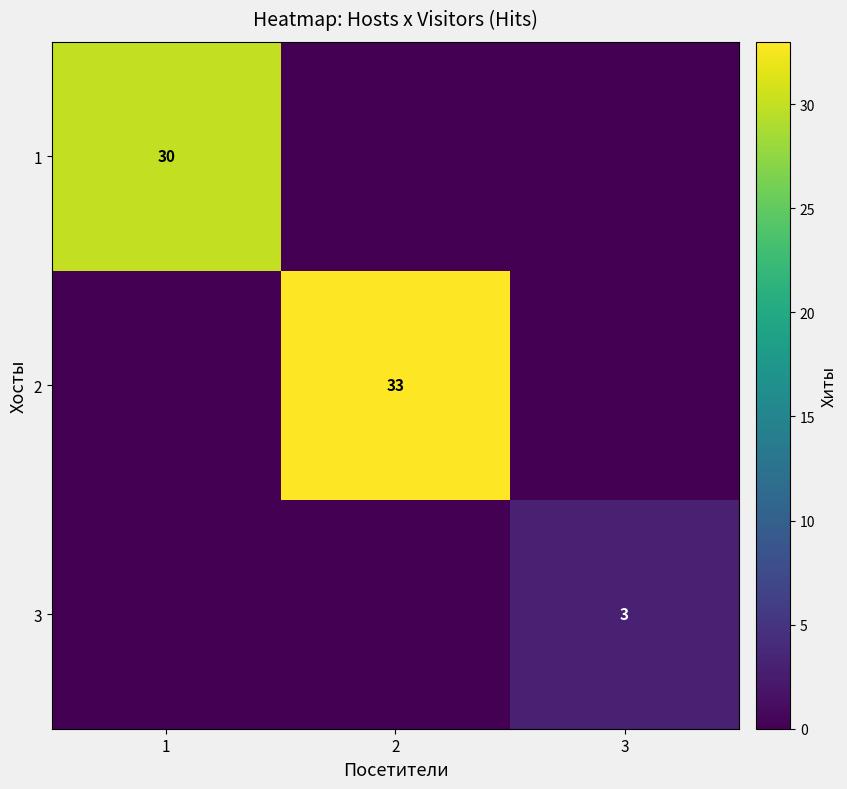

True or false: 3 has a value of 5 at 3.

False